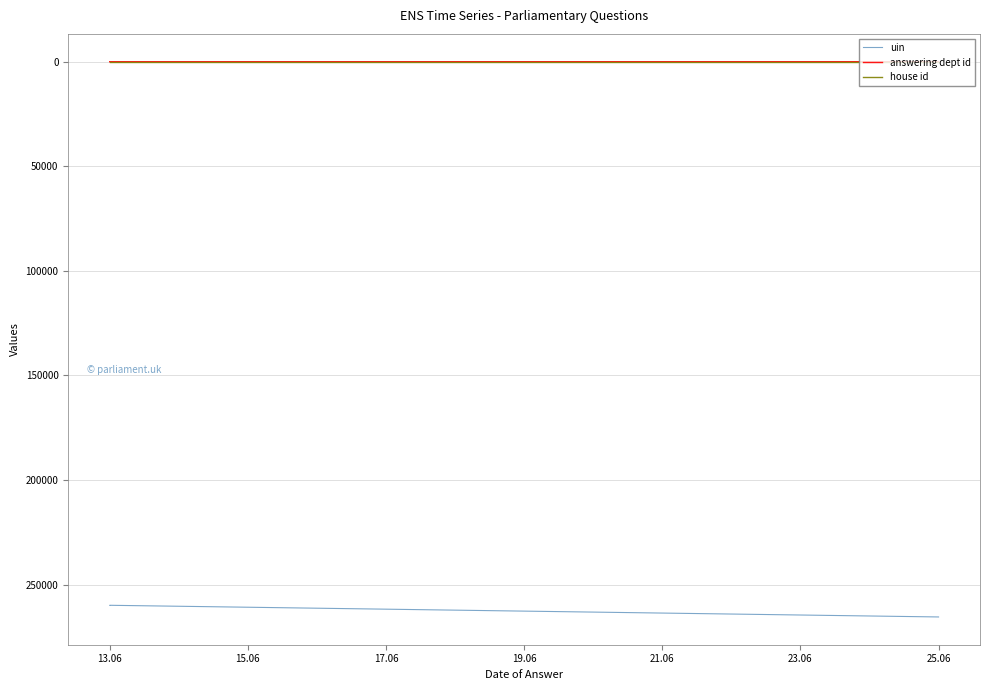

At how many categories does at least one series exceed 260962?

1